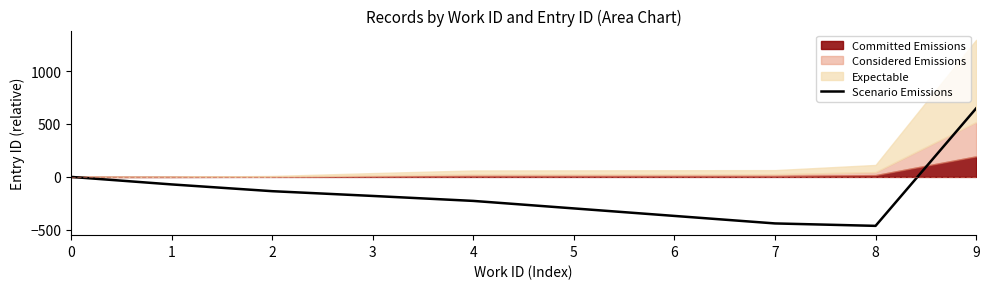

What is the difference between the second highest and second lowest values?

439.6